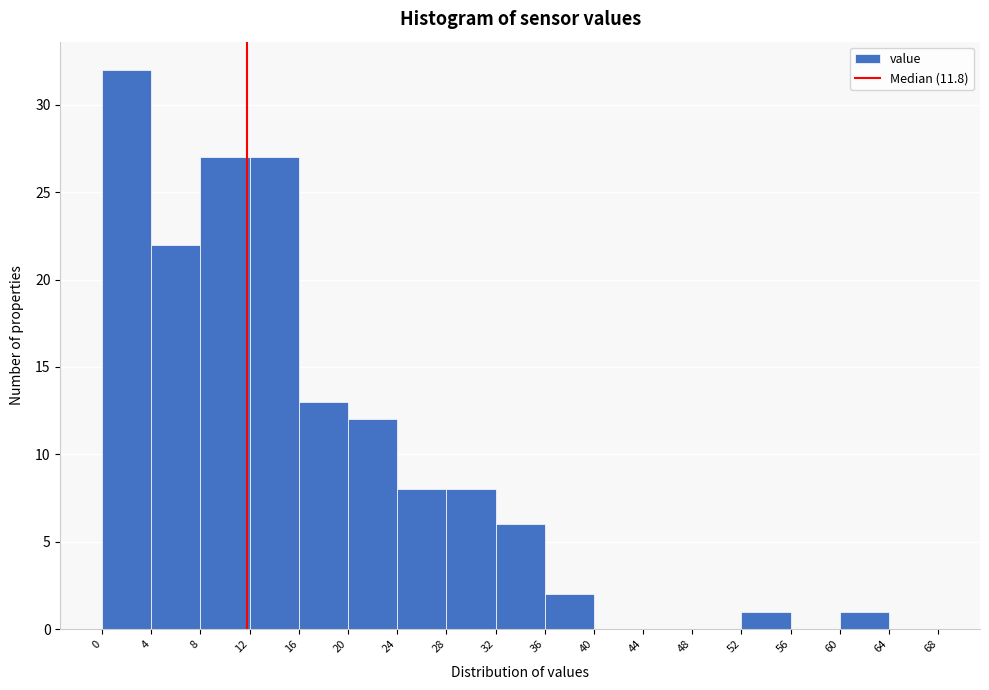

Reading left to right, transcribe this chart: for each bar, give the range it covers on the x-axis and its height. The values are not printed on the chart, so give them approximately, as read against the axis.

0 to 4: 32
4 to 8: 22
8 to 12: 27
12 to 16: 27
16 to 20: 13
20 to 24: 12
24 to 28: 8
28 to 32: 8
32 to 36: 6
36 to 40: 2
40 to 44: 0
44 to 48: 0
48 to 52: 0
52 to 56: 1
56 to 60: 0
60 to 64: 1
64 to 68: 0